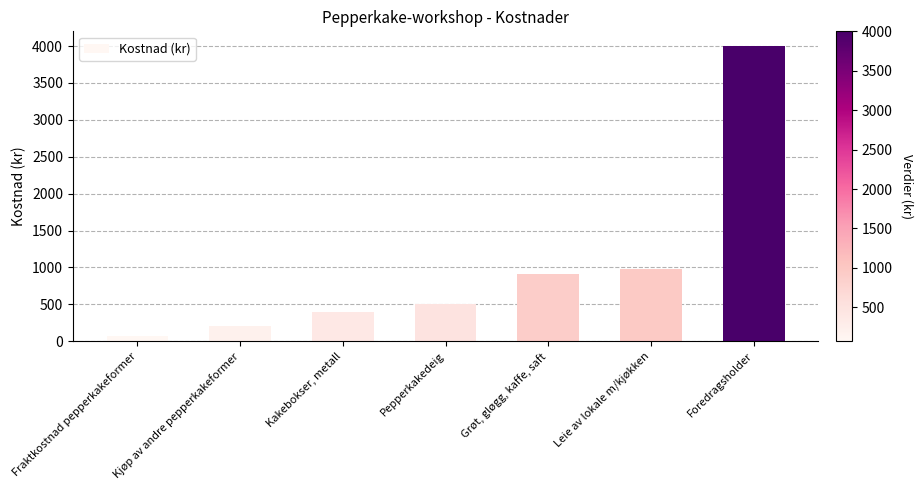

What is the maximum value shown in the chart?

4000